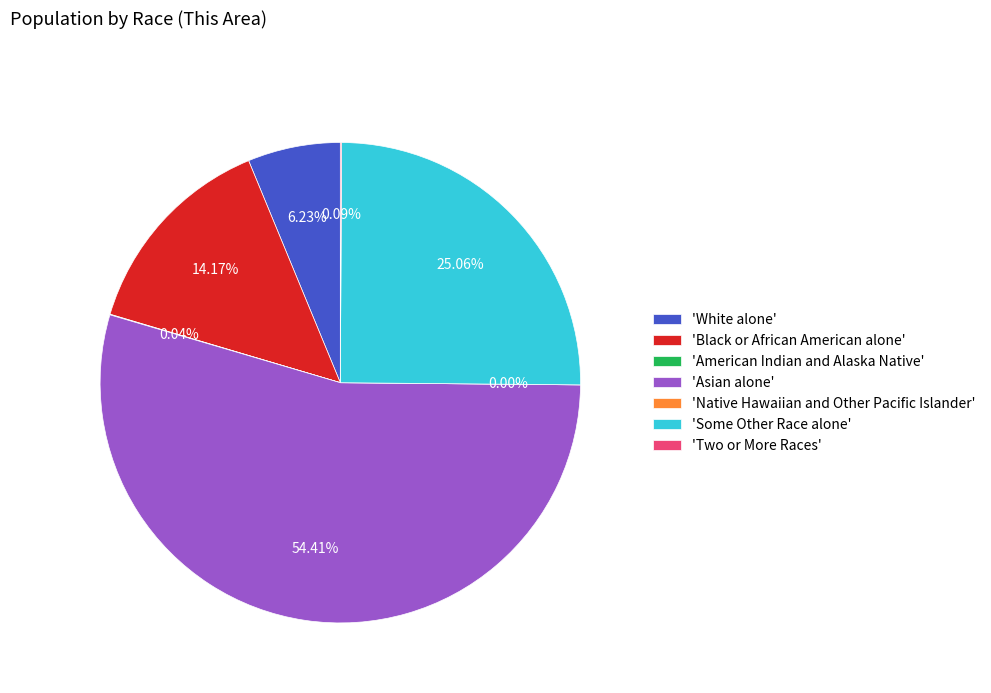

Does any single category account for the majority?

Yes